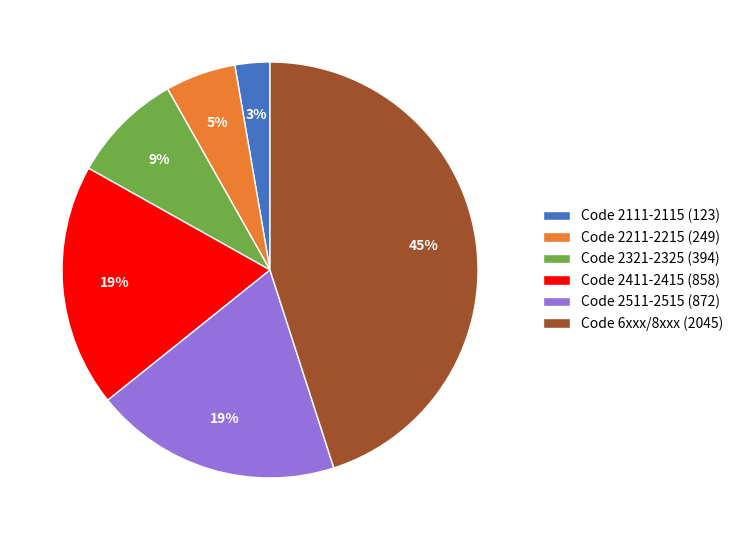

The Code 2411-2415 (858) slice represents 19% of the pie. True or false?

True